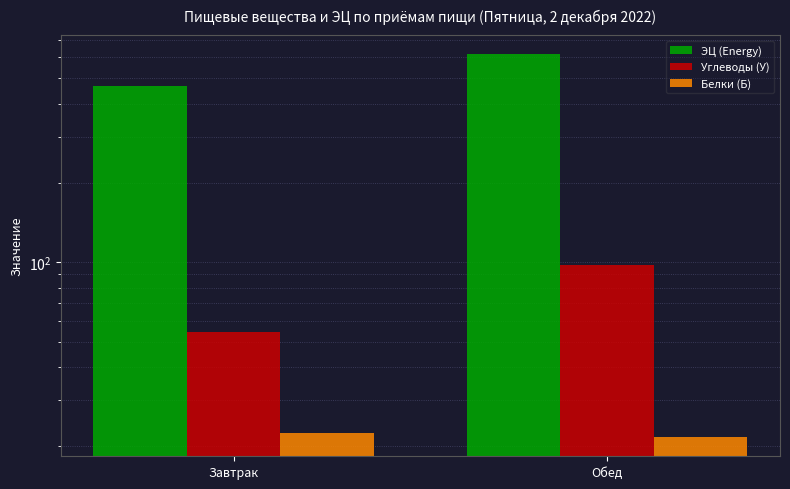

Which category has the highest value across all series?

Обед